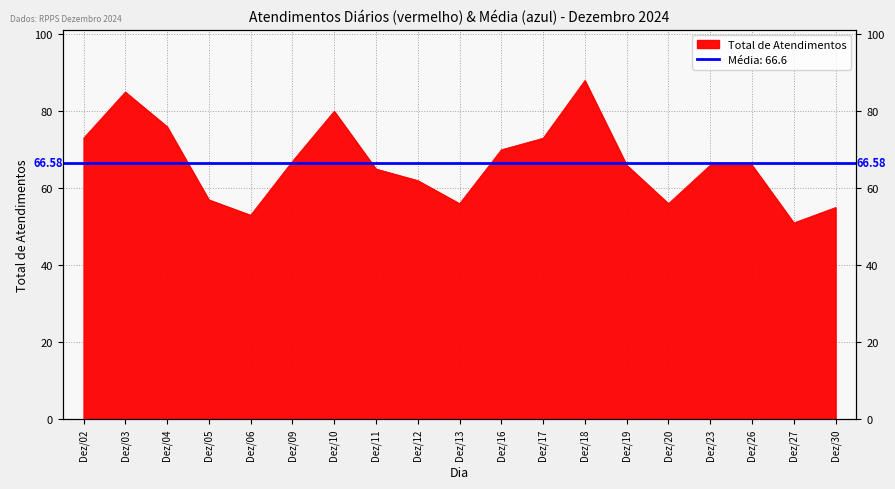

What is the sum of all values?

1265